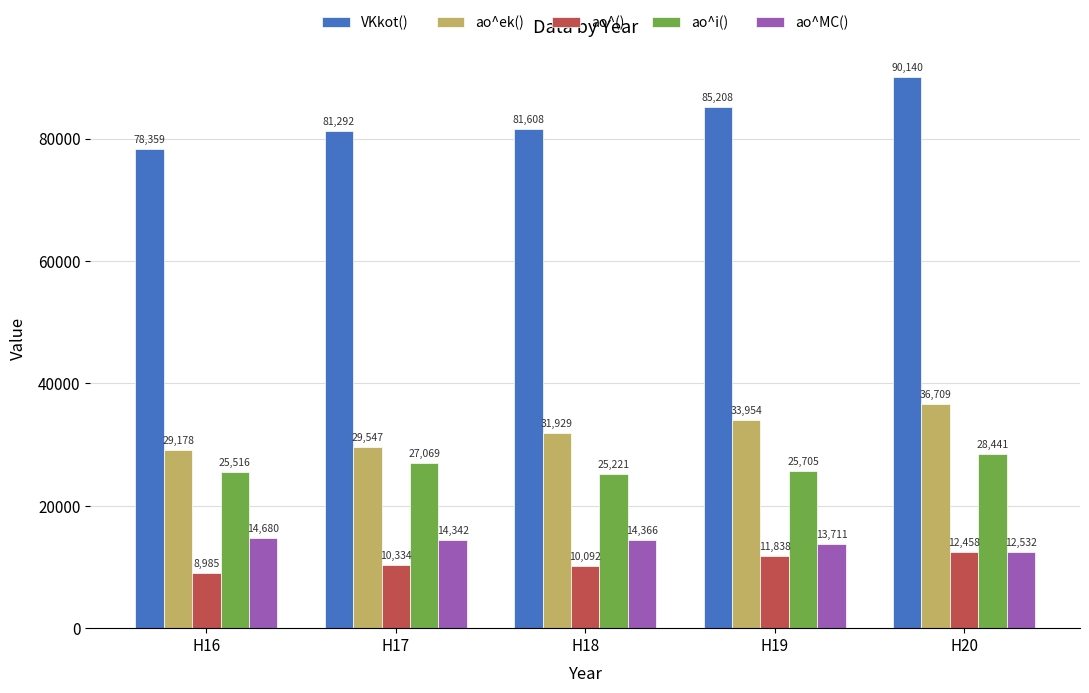

What is the average value of the ao^i() series?

26390